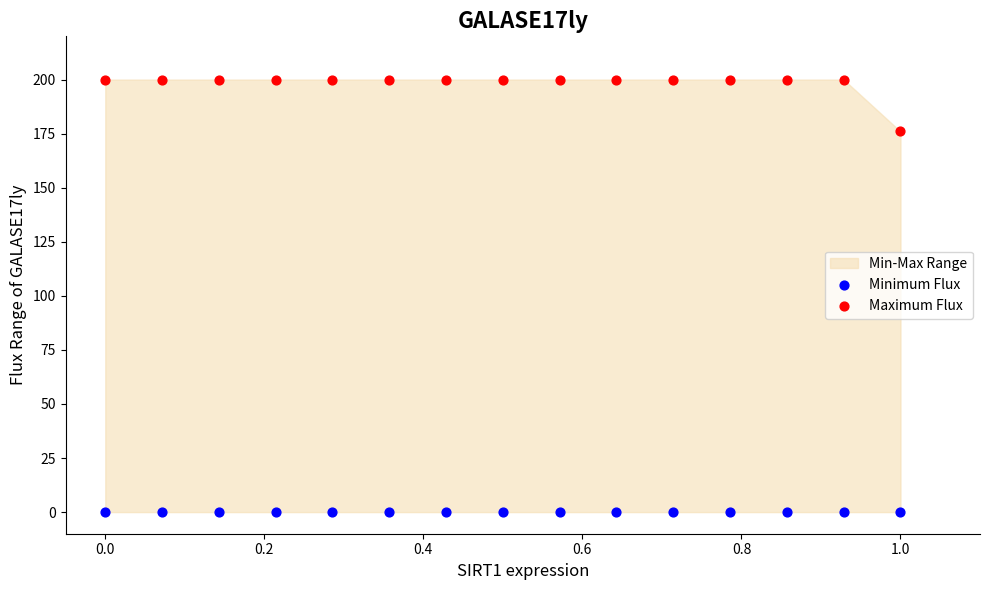

Which series reaches the minimum Y coordinate?

Minimum Flux